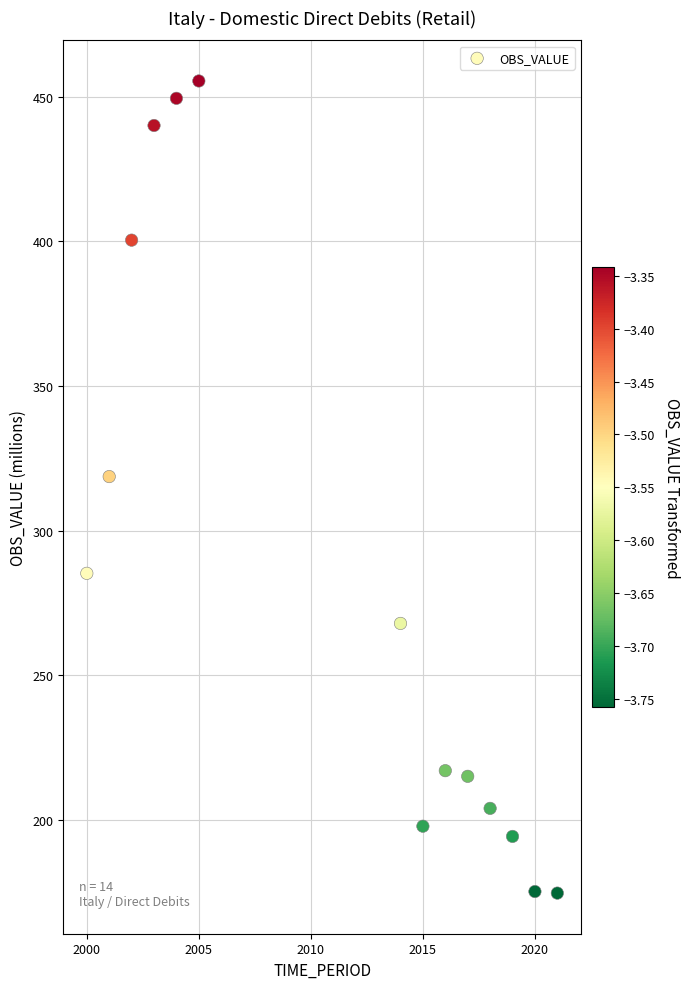

What Y value in the scatter plot is closest to 315?

318.7